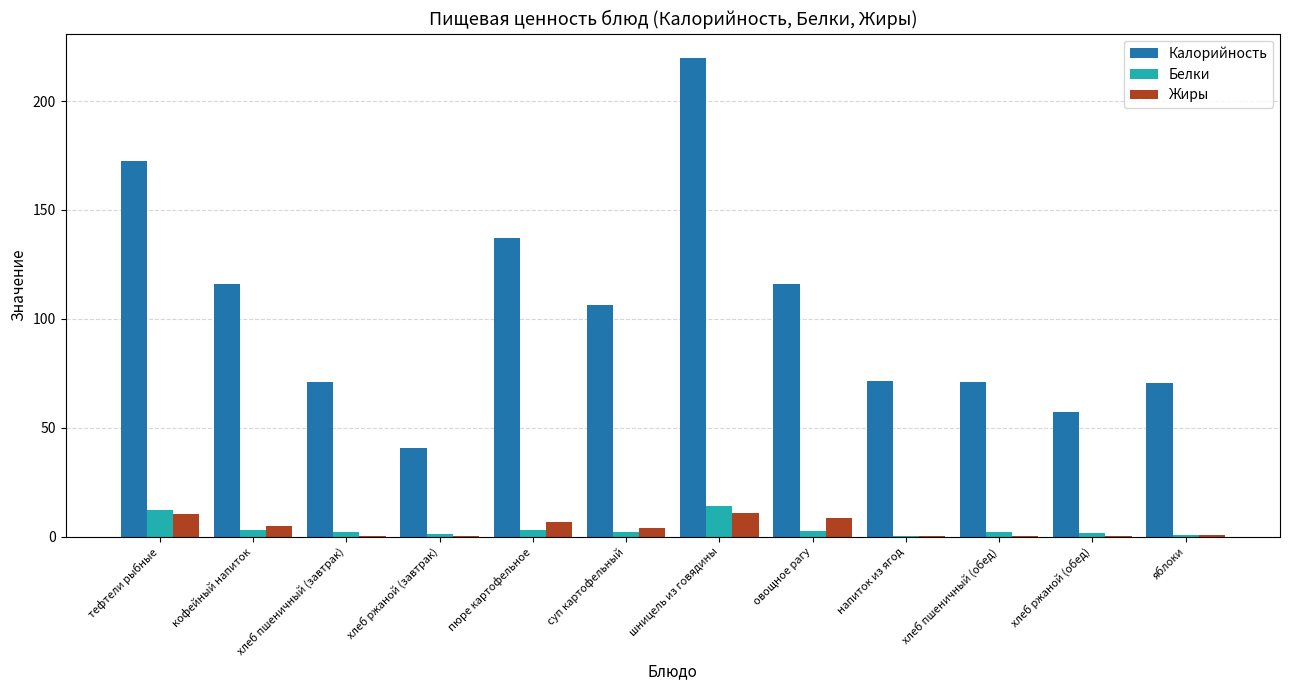

Is the value of Калорийность at пюре картофельное greater than the value of Белки at яблоки?

Yes